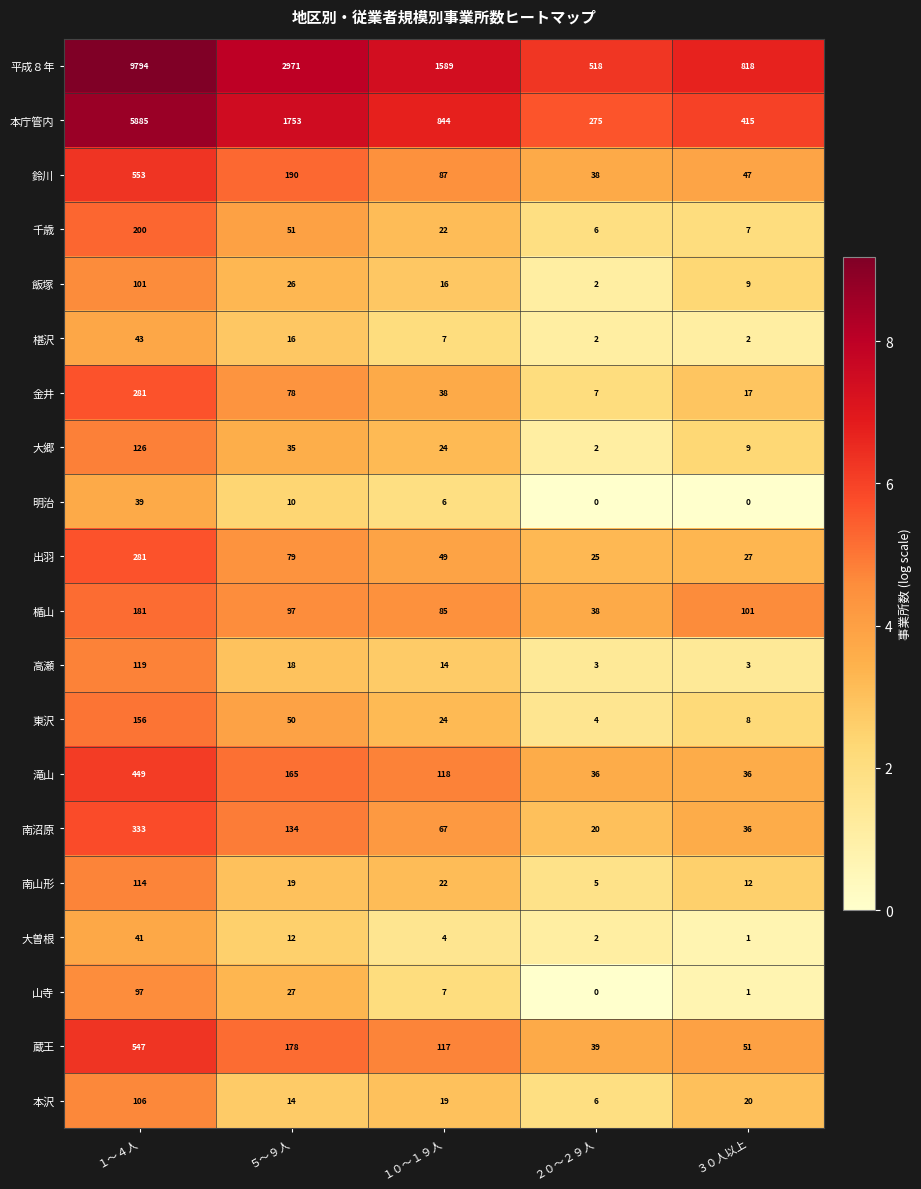

What is the sum of all 椹沢 values?

70